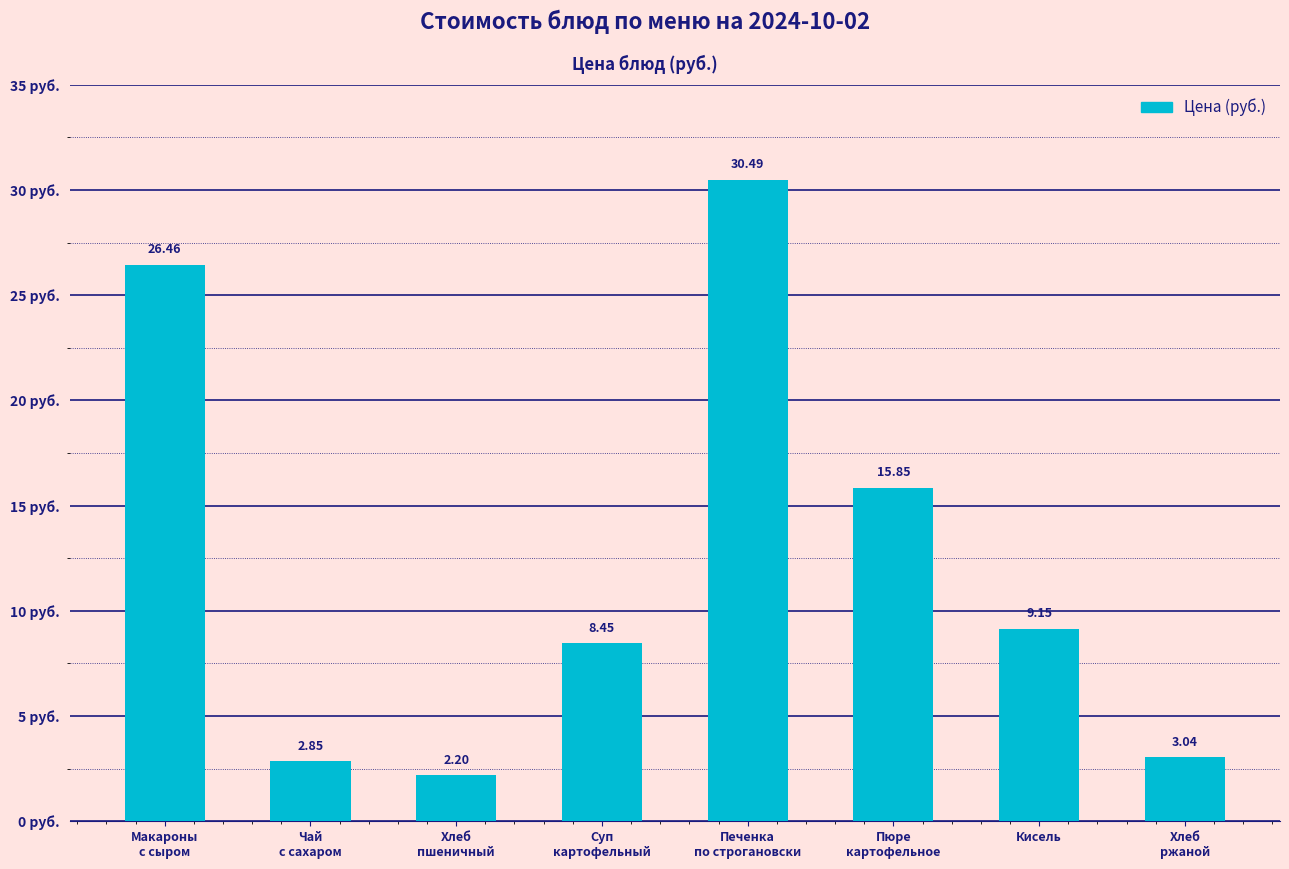

What position from the left is Хлеб
ржаной?

8